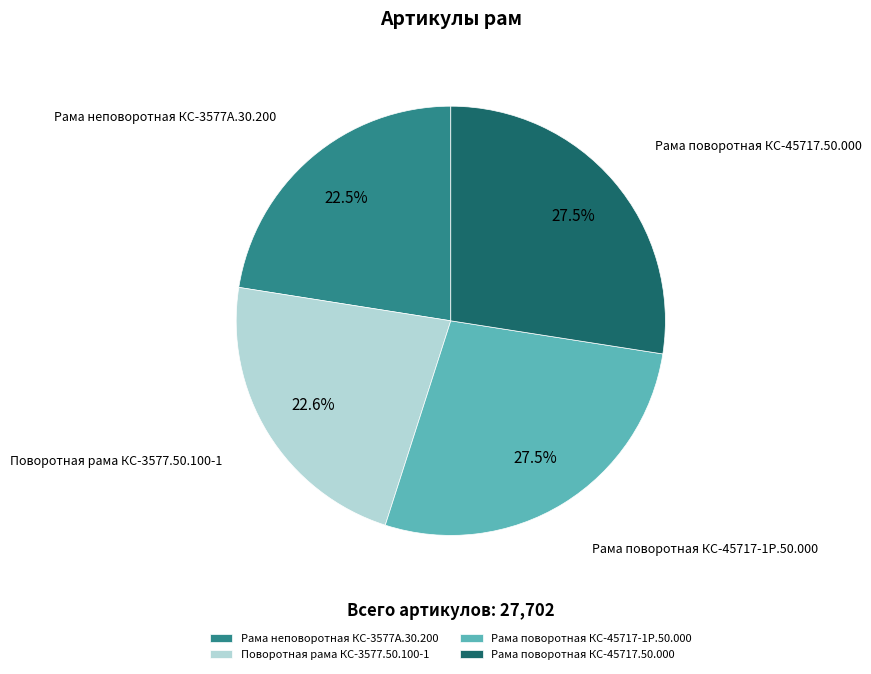

To the nearest percent, what is the difference between the Рама поворотная КС-45717.50.000 and Поворотная рама КС-3577.50.100-1 slice percentages?

5%